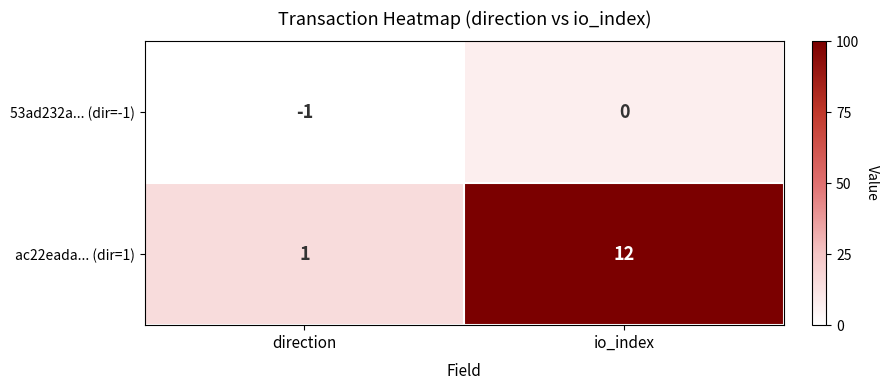

List the series in order of their overall mean, lowest first.

53ad232a... (dir=-1), ac22eada... (dir=1)